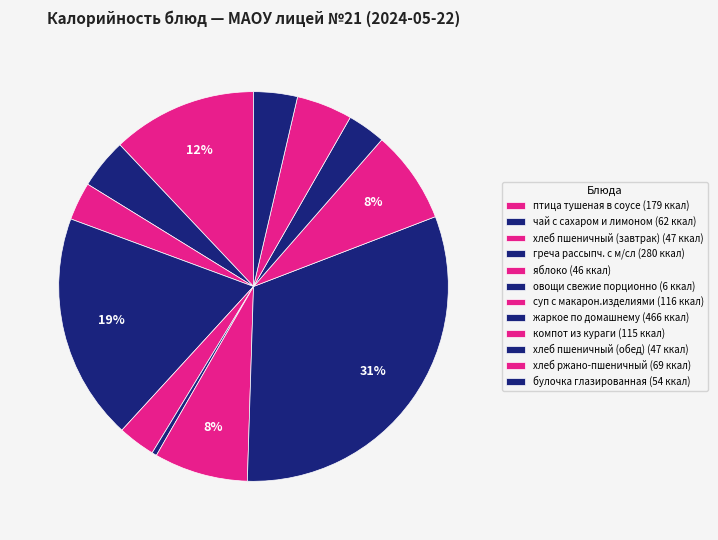

Approximately how many times larger is the value at овощи свежие порционно compared to компот из кураги?

0.1